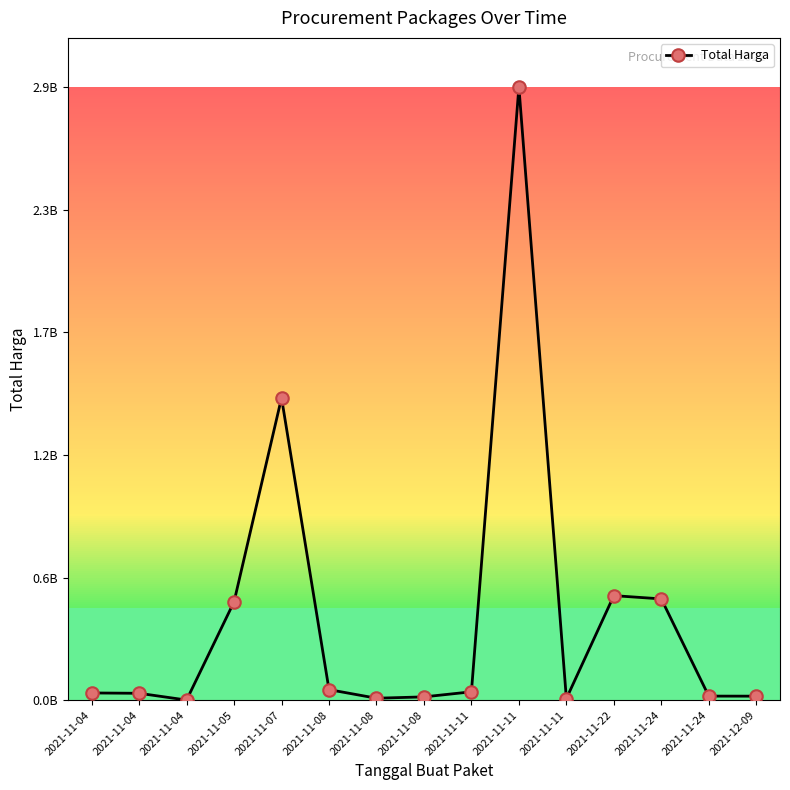

Reading left to right, extract all data points from this chart.

34000000	32441200	577875	464002100	1425867900	49730040	9180000	15513960	39440000	2892122000	7401240	493000000	477600000	19175000	18900000